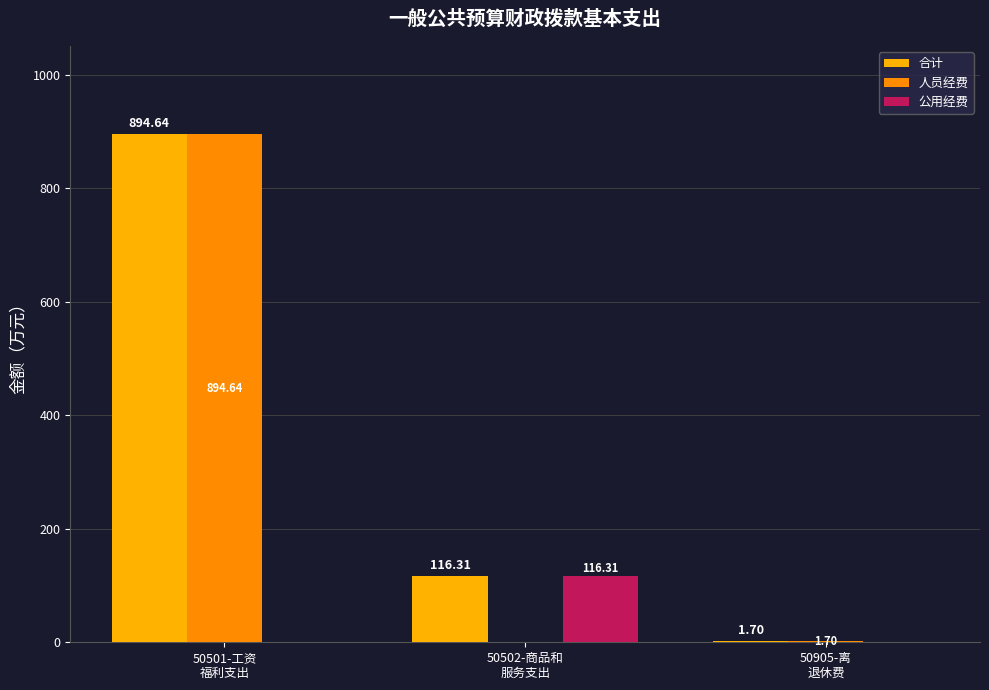

Between 50502-商品和
服务支出 and 50905-离
退休费, which series saw the biggest shift?

公用经费